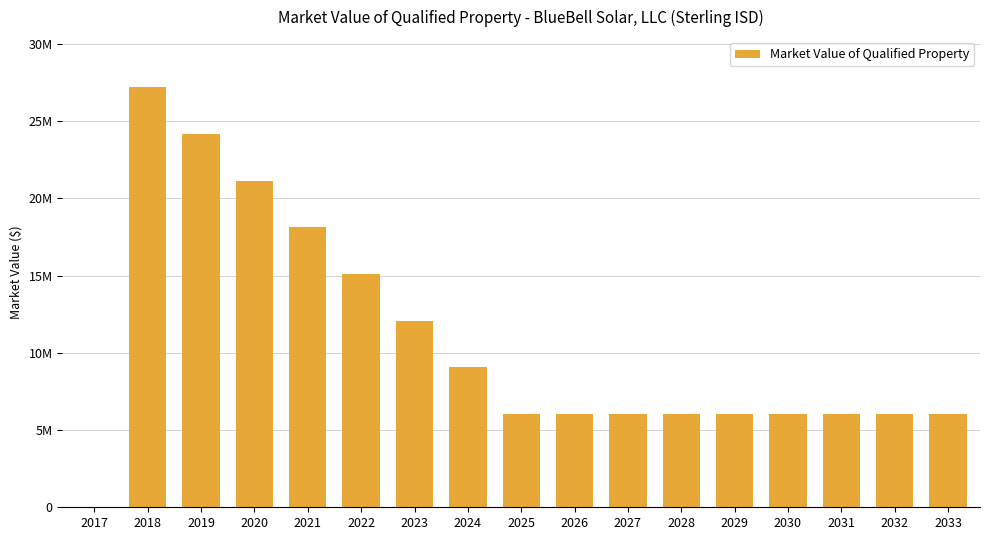

Are the bars horizontal?

No